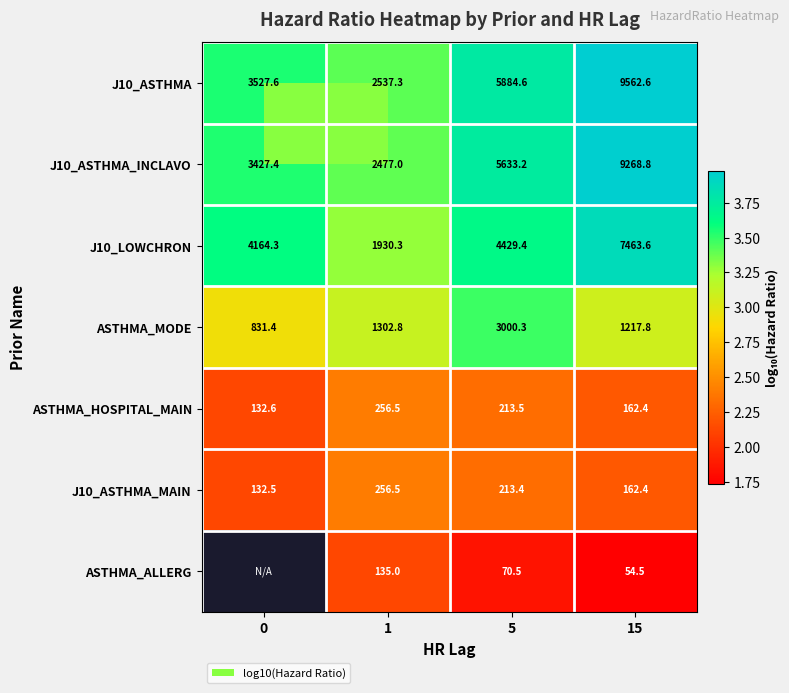

Is the value of J10_ASTHMA at 15 greater than the value of J10_LOWCHRON at 1?

Yes